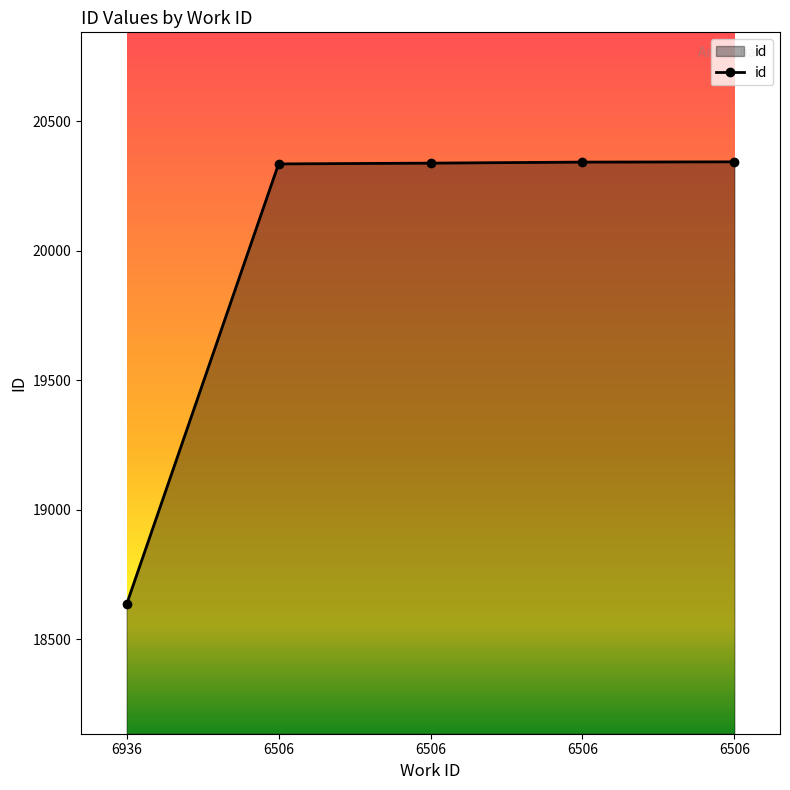

Count the number of data series in this chart.

1